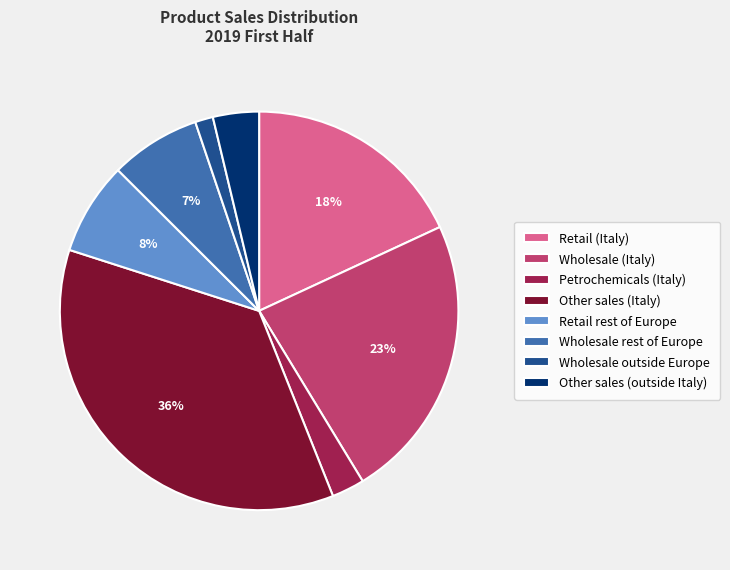

Is there a majority slice in this chart?

No